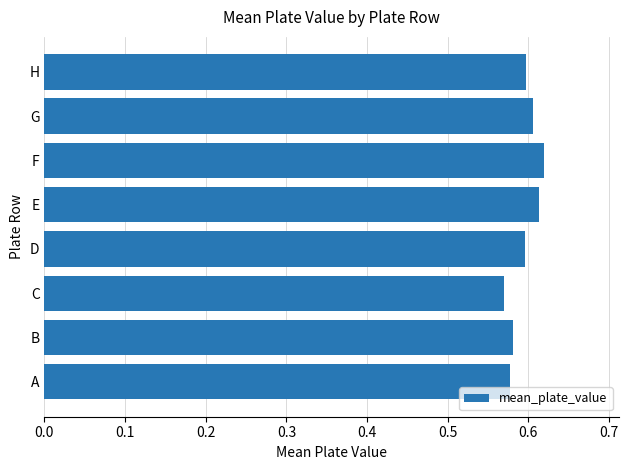

The value at G is 0.6. True or false?

True